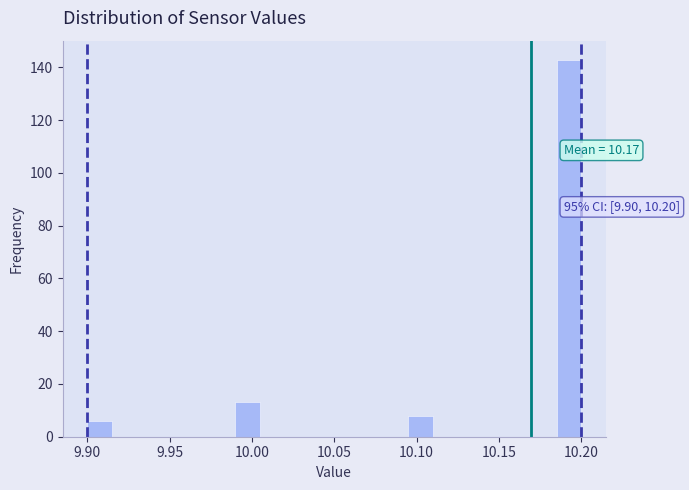

Around what value on the x-axis is the tallest bar? Give the approximate position of its centre, as read against the axis.

10.195